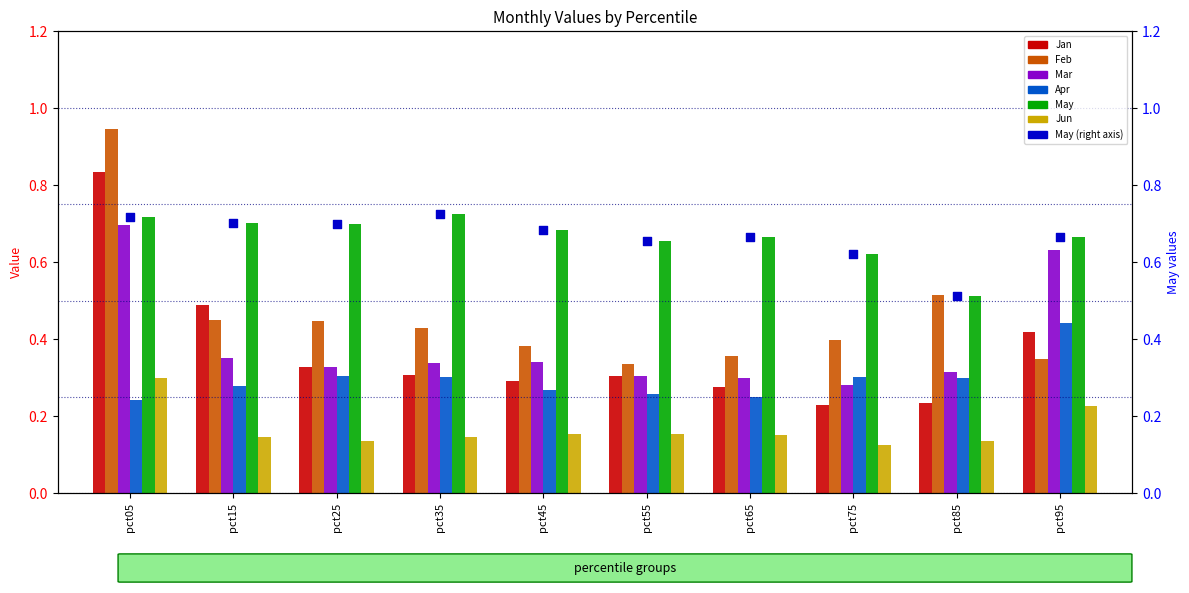

Which series has the largest Y range (max minus min)?

Feb